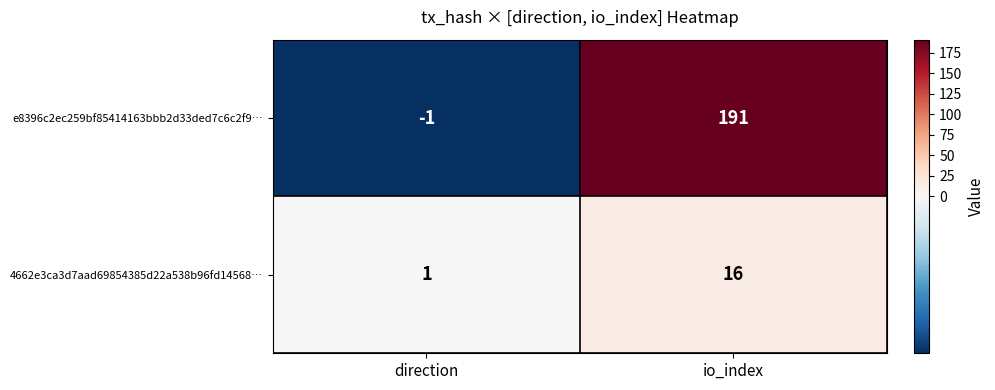

What is the difference between the maximum and minimum values in the 4662e3ca3d7aad69854385d22a538b96fd14568… series?

15